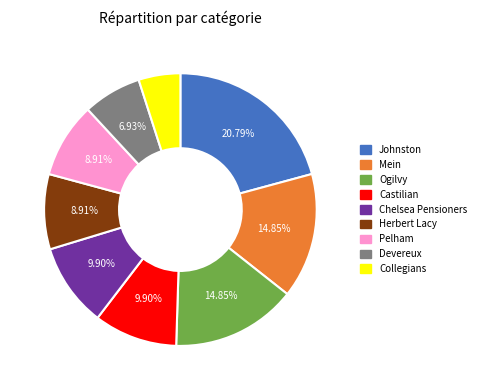

Does any single category account for the majority?

No